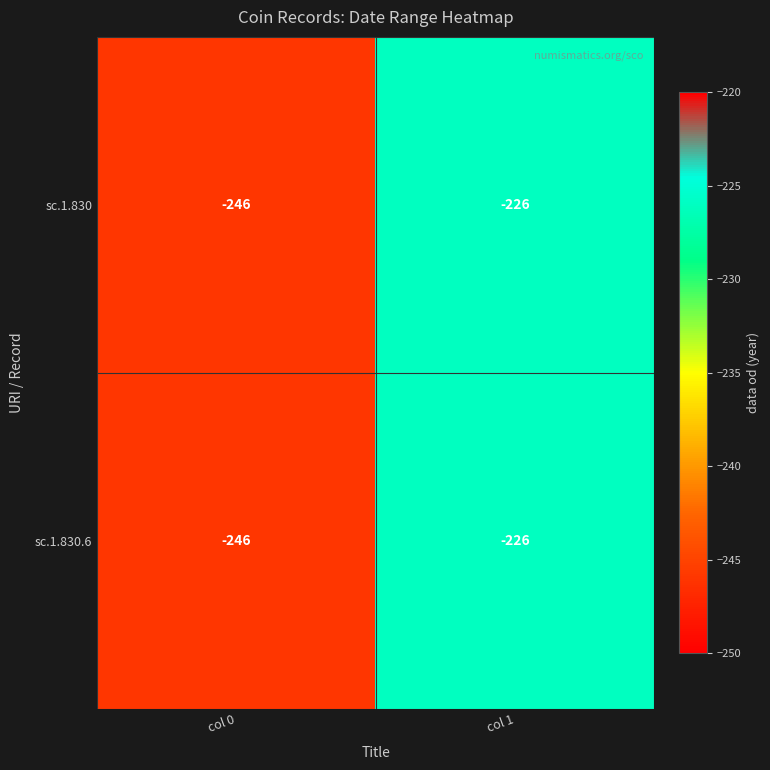

What is the total value across all series at col 0?

-492